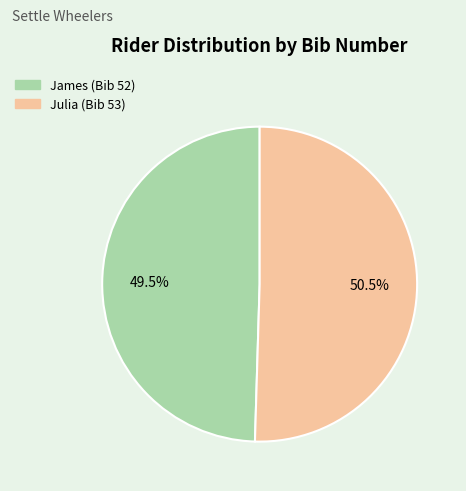

To the nearest percent, what is the difference between the largest and smallest slice percentages?

1%